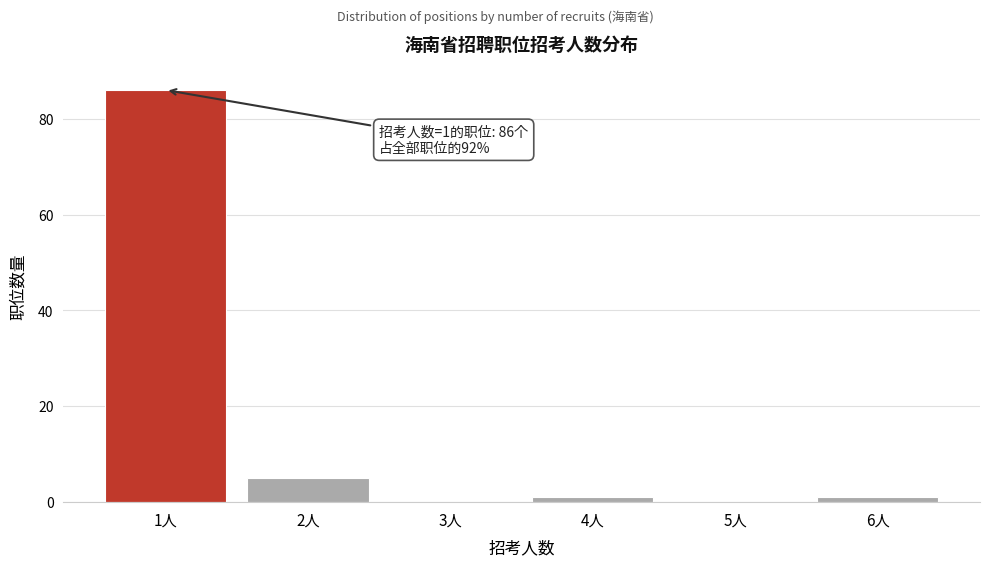

Reading right to left, list all the values displayed in this chart.

6人=1	5人=0	4人=1	3人=0	2人=5	1人=86